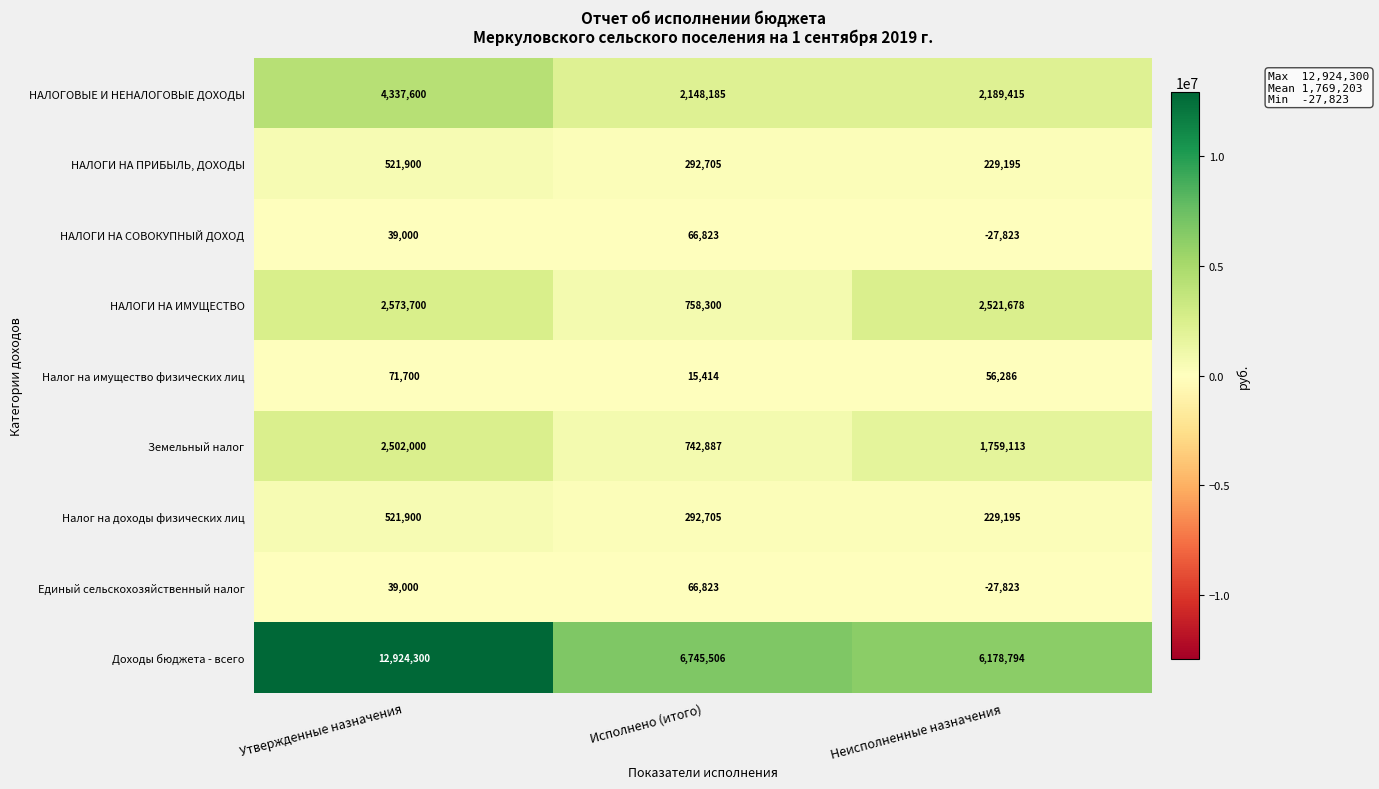

How many data points does each series have?

3